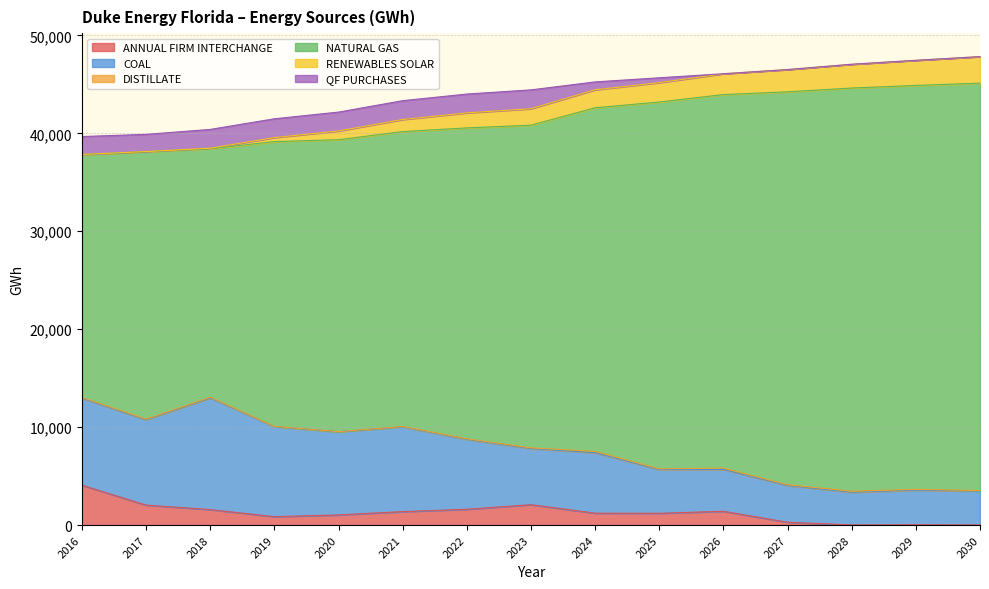

What is the highest value of the ANNUAL FIRM INTERCHANGE series?

4071.6